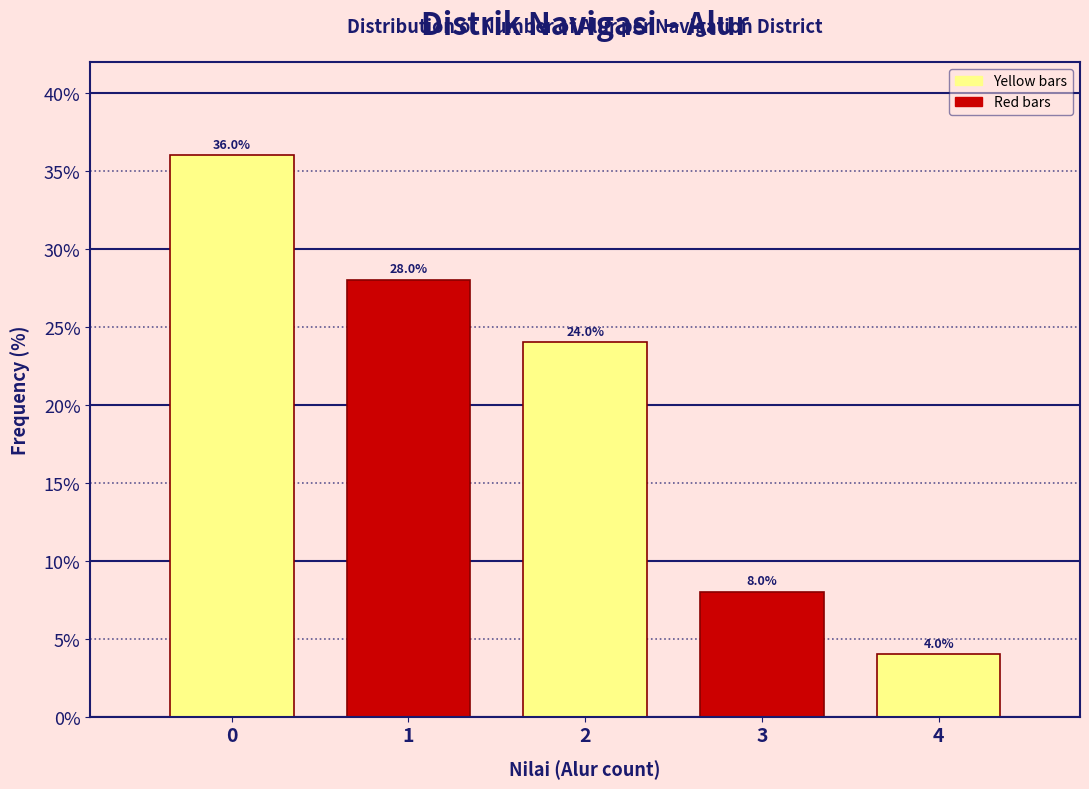

Reading left to right, transcribe this chart: for each bar, give the range it covers on the x-axis and its height.

-0.5 to 0.5: 36.0
0.5 to 1.5: 28.0
1.5 to 2.5: 24.0
2.5 to 3.5: 8.0
3.5 to 4.5: 4.0